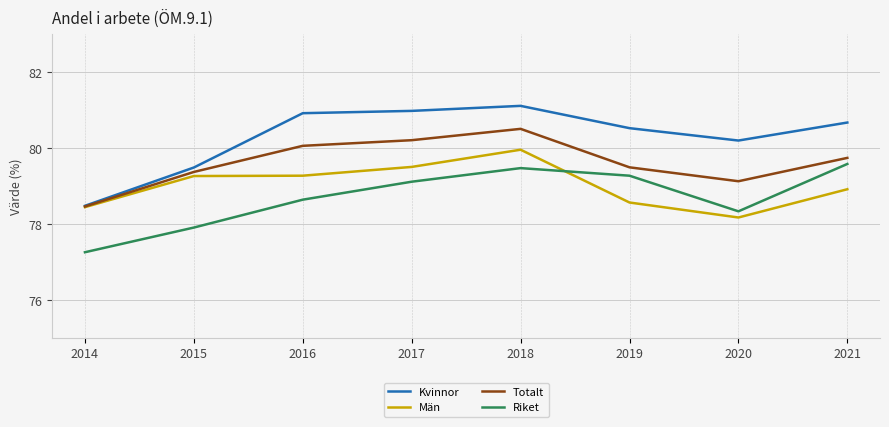

The Kvinnor series shows 79.5 at 2015. True or false?

True